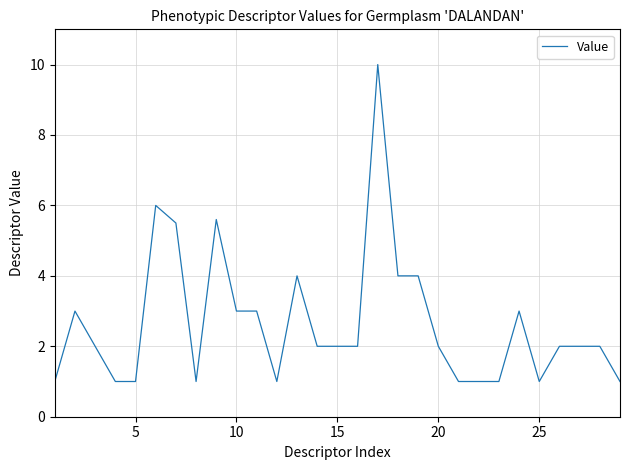

How many lines are shown in the chart?

1